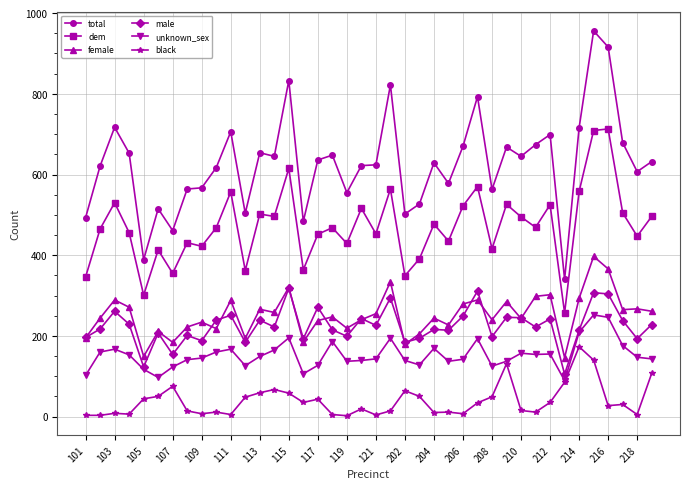

What is the highest value of the total series?

956